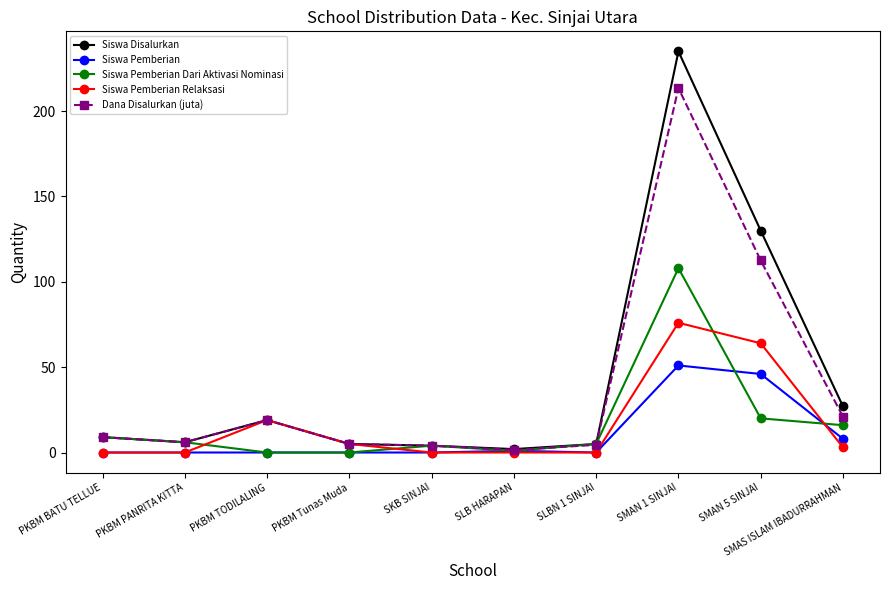

Rank the series by their maximum value, from lowest to highest.

Siswa Pemberian, Siswa Pemberian Relaksasi, Siswa Pemberian Dari Aktivasi Nominasi, Dana Disalurkan (juta), Siswa Disalurkan